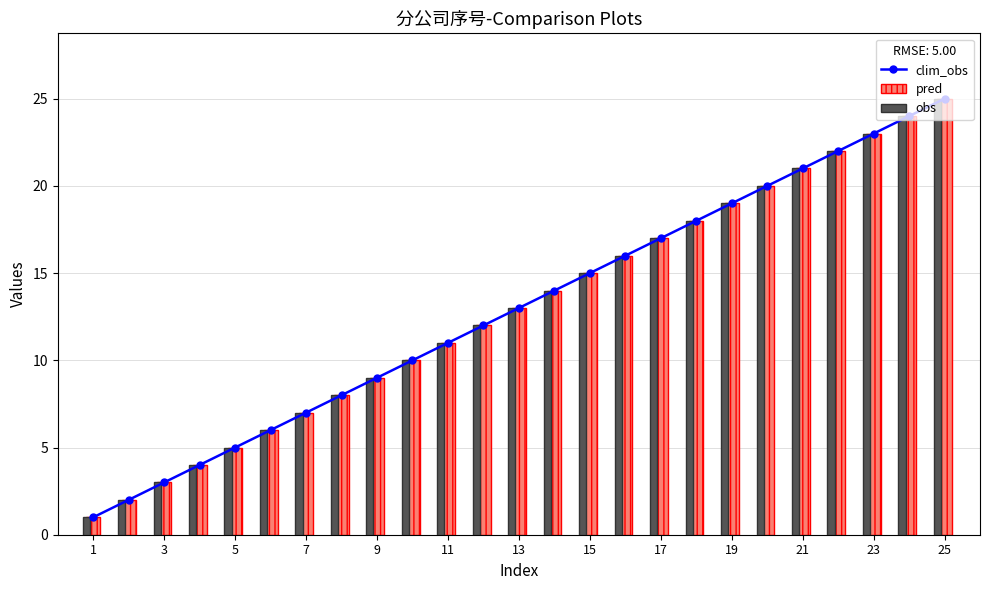

What is the difference between the maximum and minimum values in the clim_obs series?

24